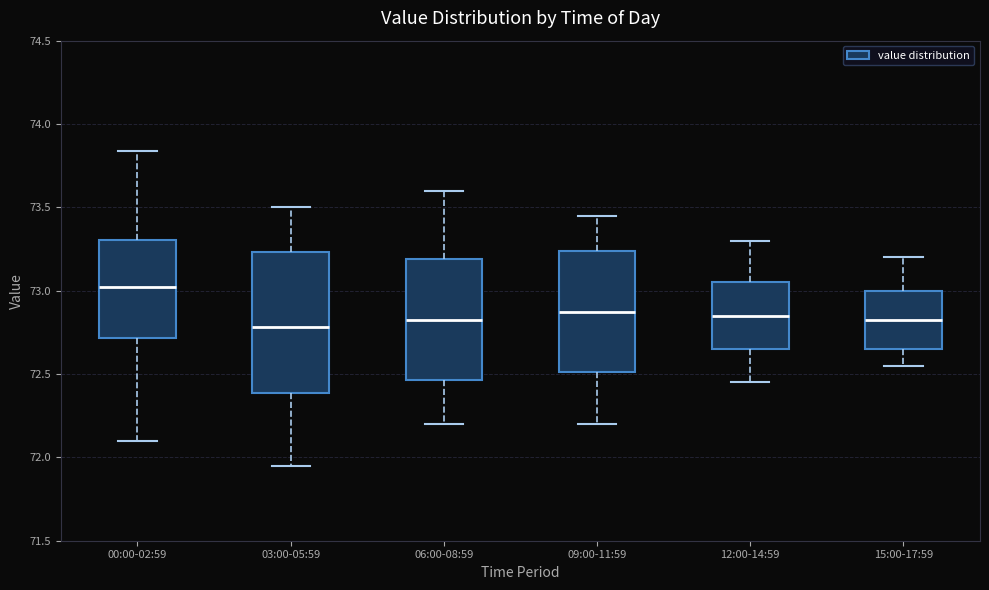

Which box is the tallest, from its lower edge to its upper edge?

03:00-05:59